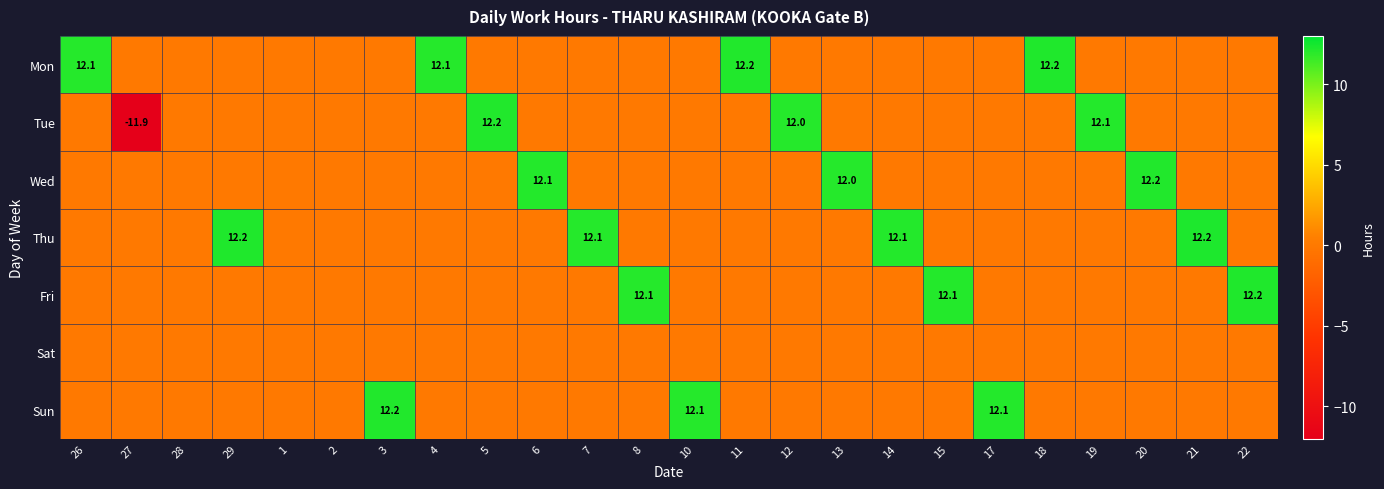

True or false: Mon has a value of 12.2 at 18.

True